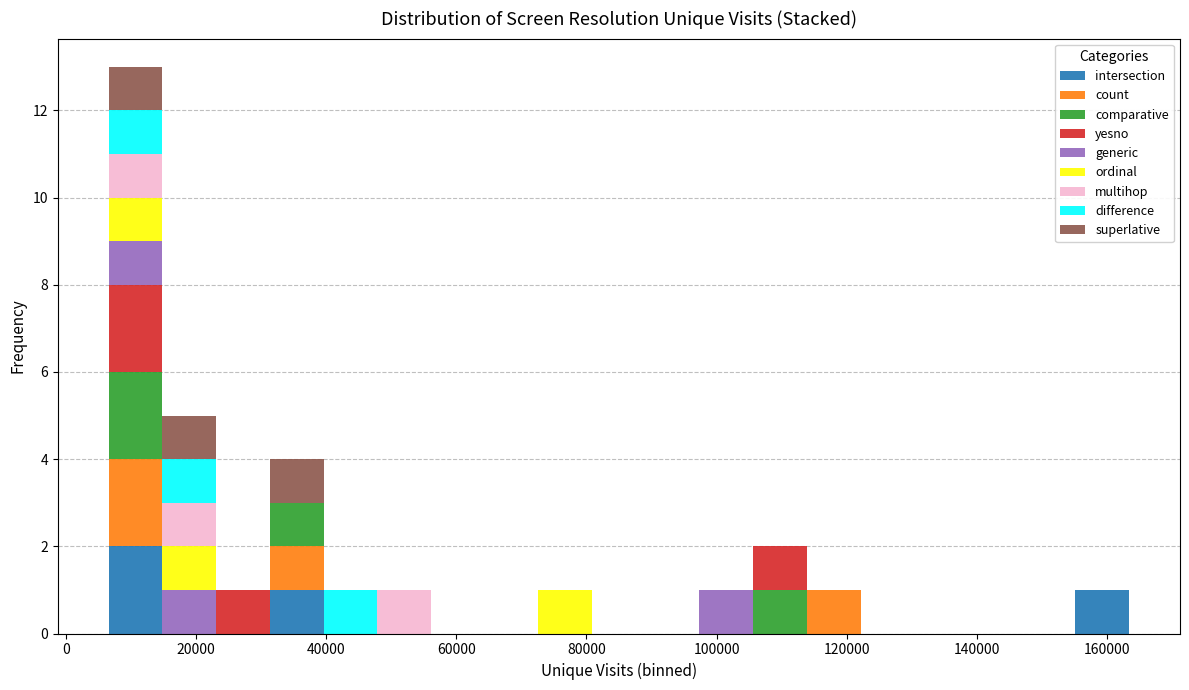

Reading left to right, transcribe this chart: for each stacked bar, give the range it covers on the x-axis and its total height. Neither the bar edges nor the heights are printed on the chart, so give them approximately, as read against the axes.

6000 to 14000: 13
14000 to 24000: 5
24000 to 32000: 1
32000 to 40000: 4
40000 to 48000: 1
48000 to 56000: 1
56000 to 64000: 0
64000 to 72000: 0
72000 to 80000: 1
80000 to 90000: 0
90000 to 98000: 0
98000 to 106000: 1
106000 to 114000: 2
114000 to 122000: 1
122000 to 130000: 0
130000 to 138000: 0
138000 to 146000: 0
146000 to 156000: 0
156000 to 164000: 1